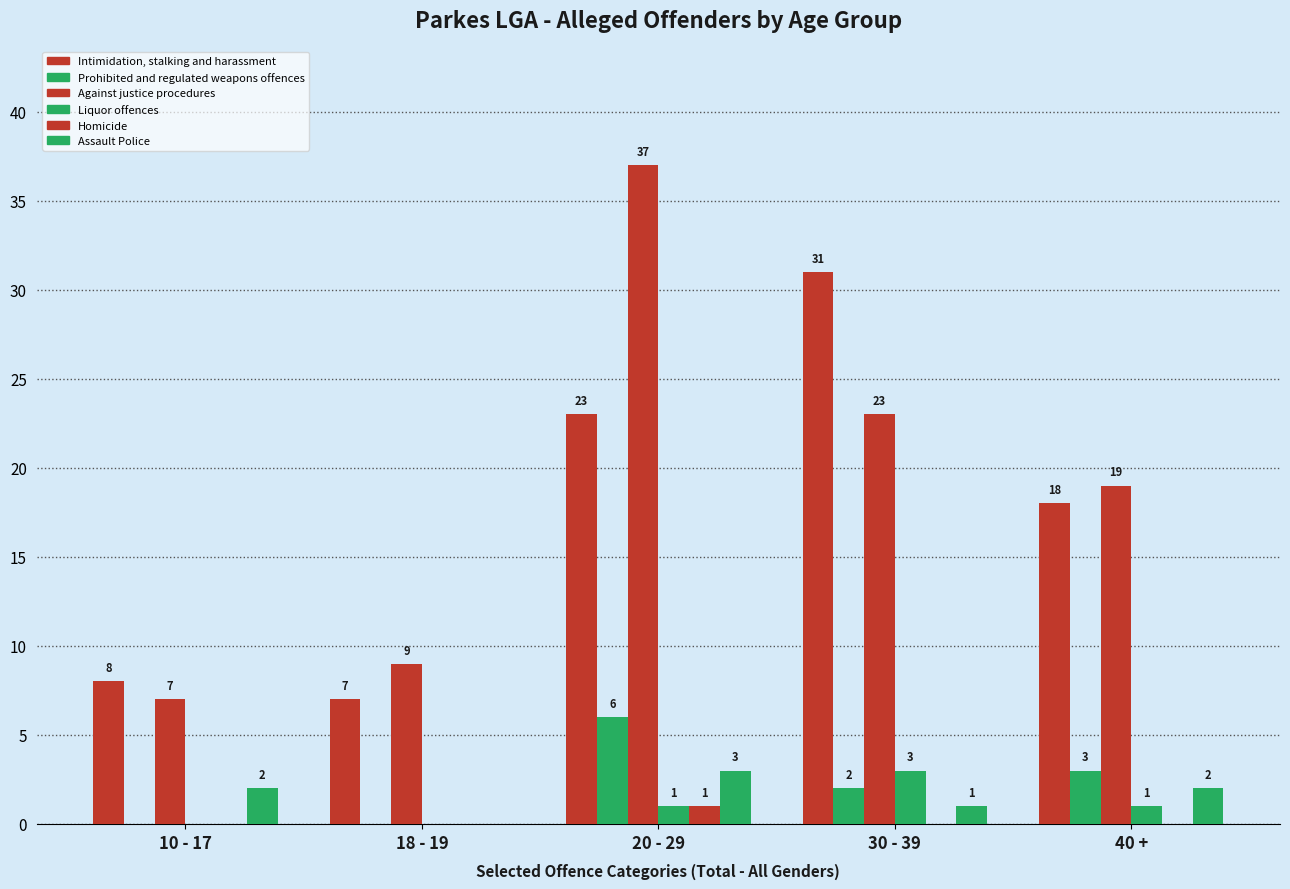

How many data points in Homicide are above 0?

1